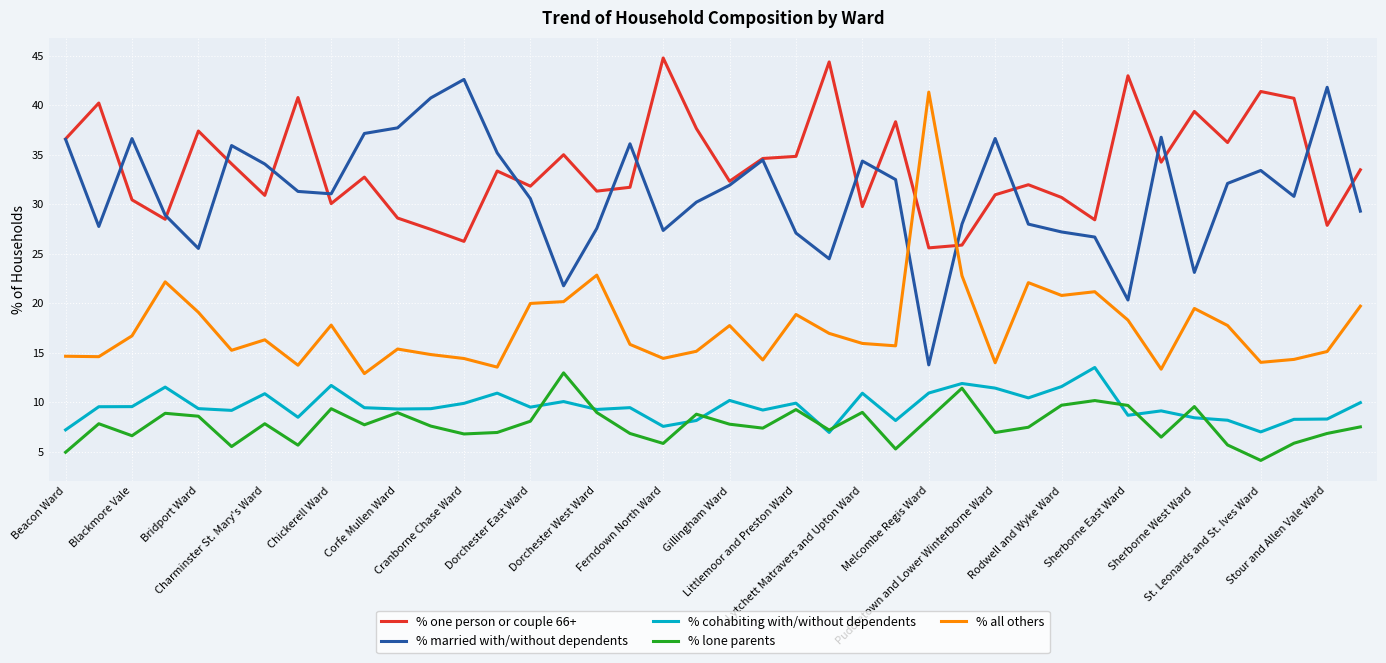

What is the highest value of the % married with/without dependents series?

42.6